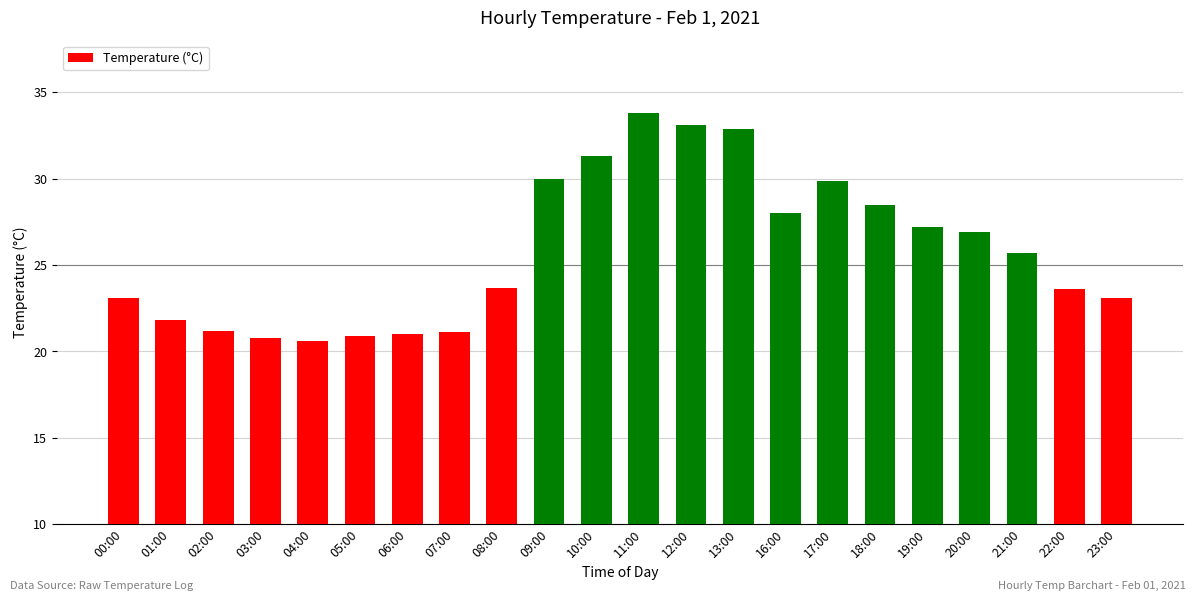

What is the change in value from 00:00 to 12:00?

+10.0